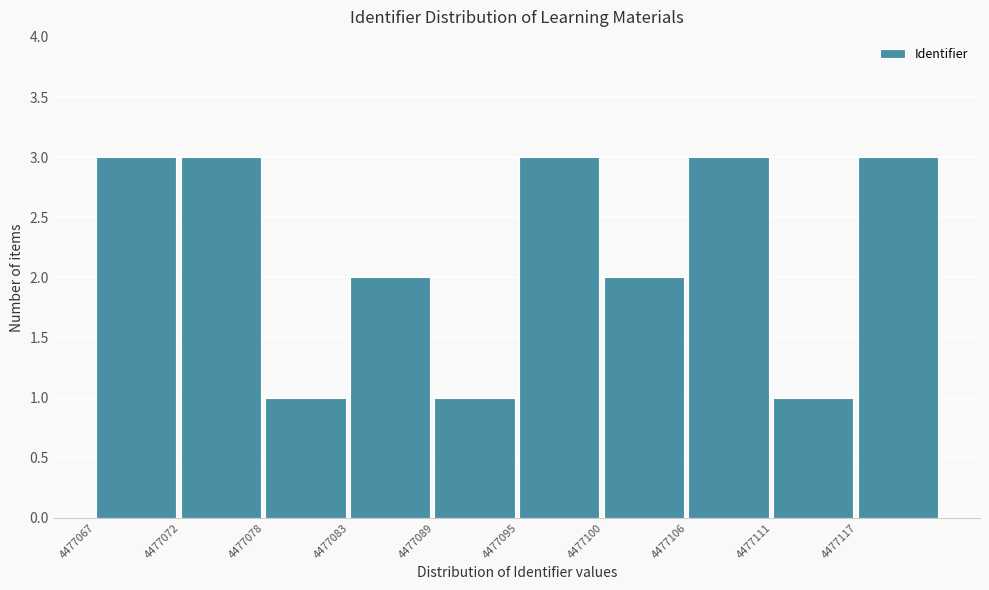

Reading left to right, transcribe all the data shown in this chart.

4477067=3	4477072=3	4477078=1	4477083=2	4477089=1	4477095=3	4477100=2	4477106=3	4477111=1	4477117=3